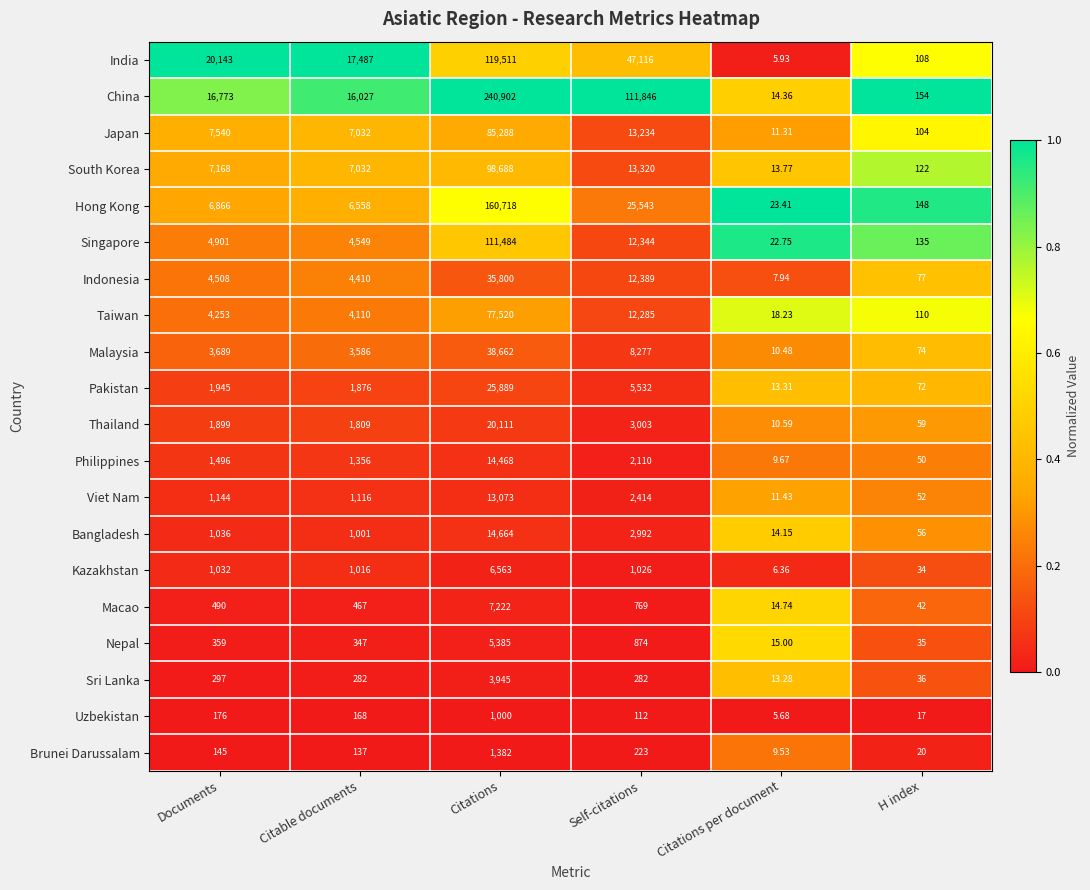

Where is Taiwan nearest to the value 38769?

Self-citations